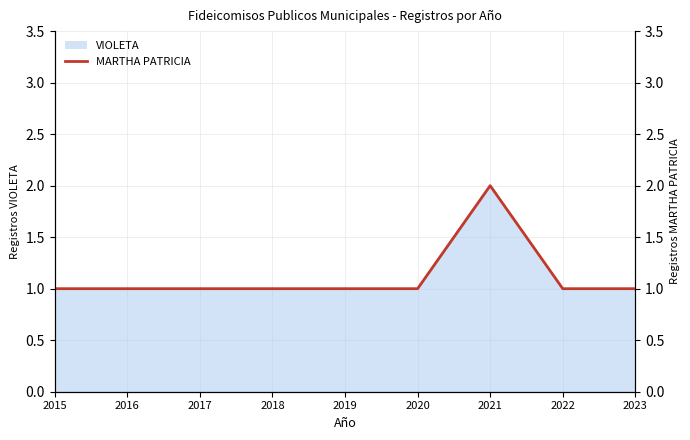

At which category does the chart reach its minimum across all series?

2015